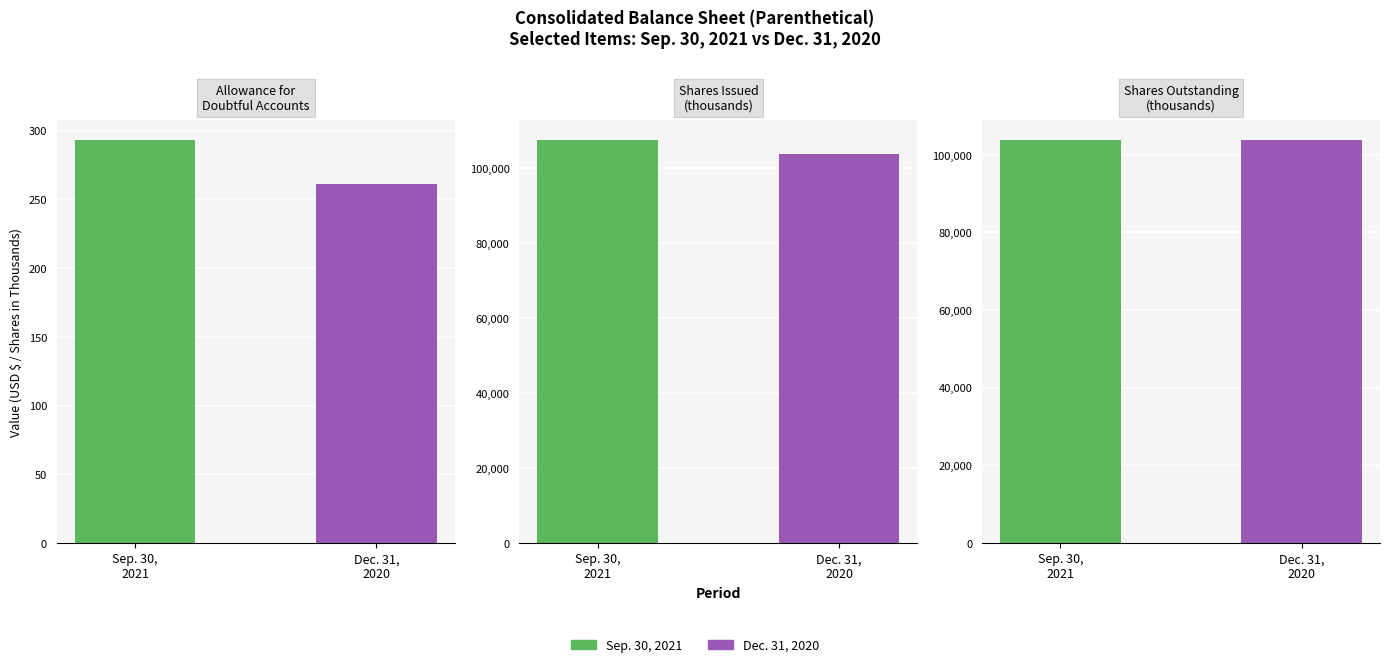

List the labels in order of Dec. 31, 2020 value, largest first.

Shares Issued
(thousands), Shares Outstanding
(thousands), Allowance for
Doubtful Accounts